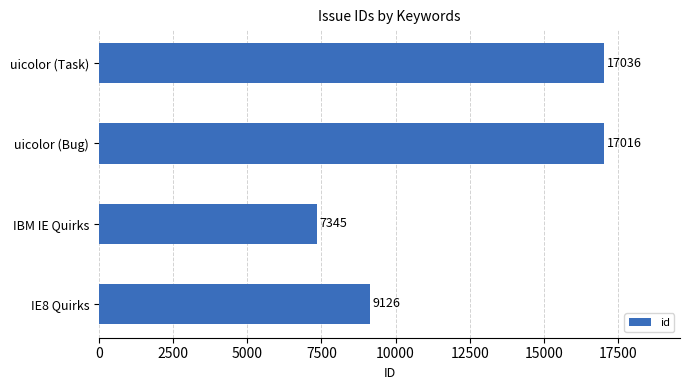

Reading top to bottom, what are all the values shown in this chart?

17036	17016	7345	9126